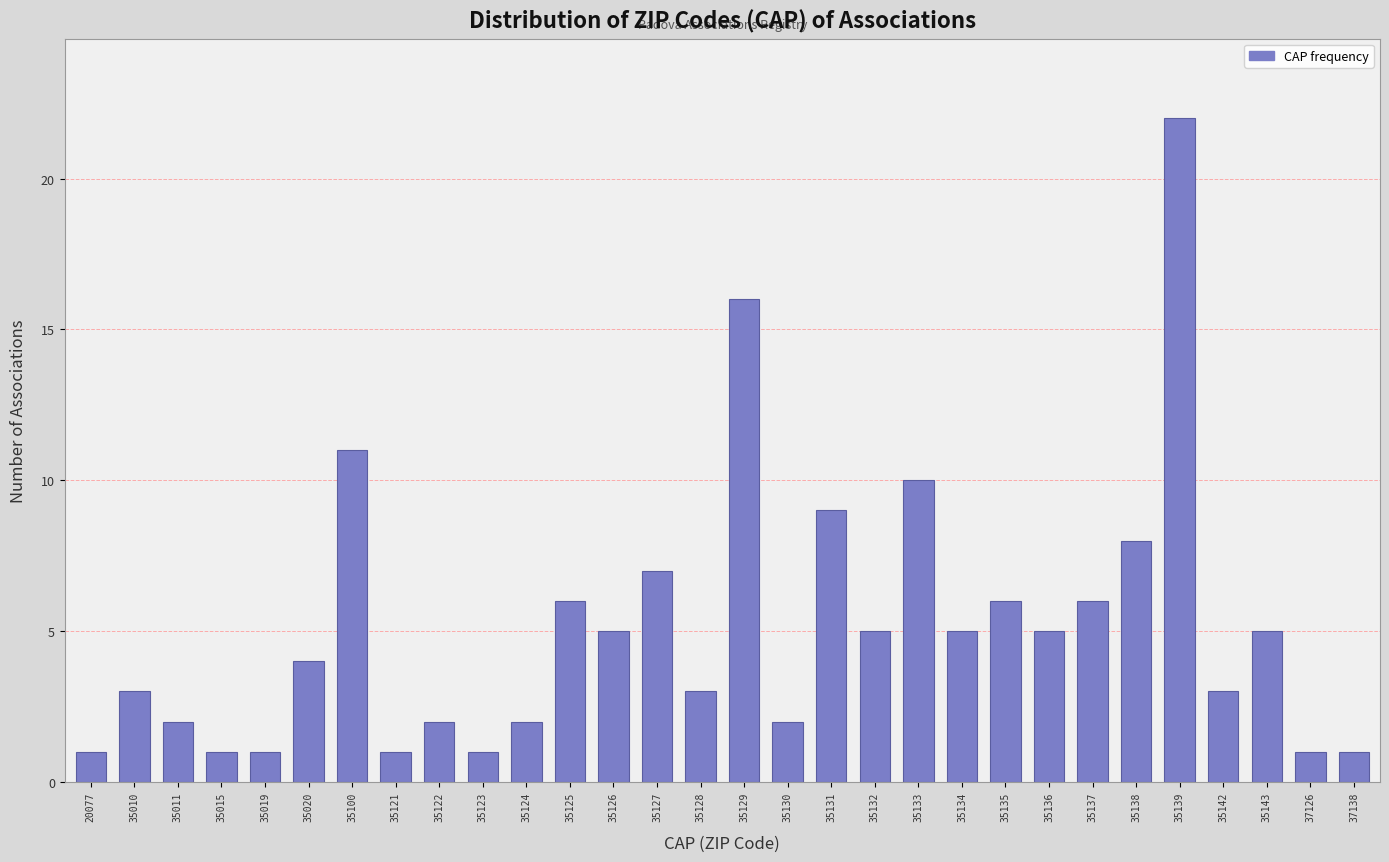

Reading left to right, list all the values displayed in this chart.

1	3	2	1	1	4	11	1	2	1	2	6	5	7	3	16	2	9	5	10	5	6	5	6	8	22	3	5	1	1